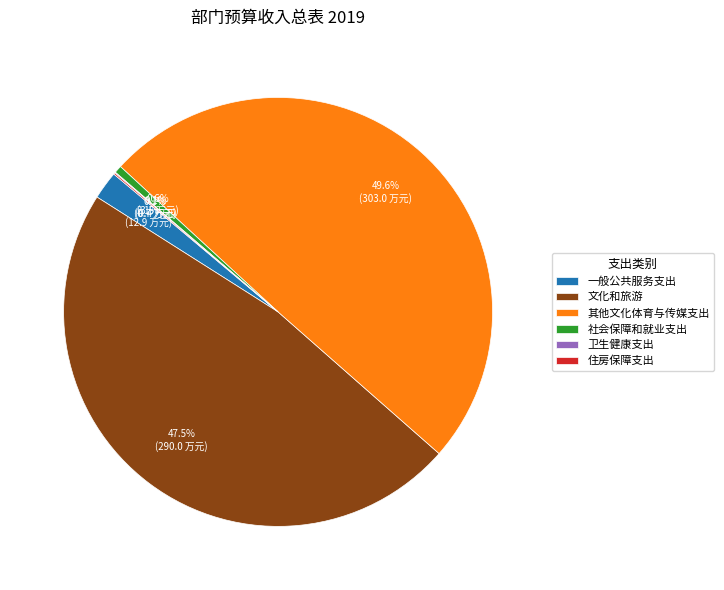

Approximately how many times larger is the value at 其他文化体育与传媒支出 compared to 文化和旅游?

1.0